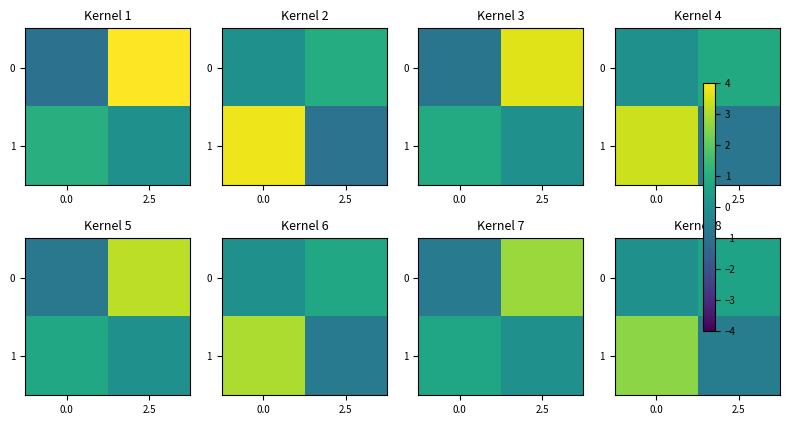

What is the smallest value displayed?

-0.6